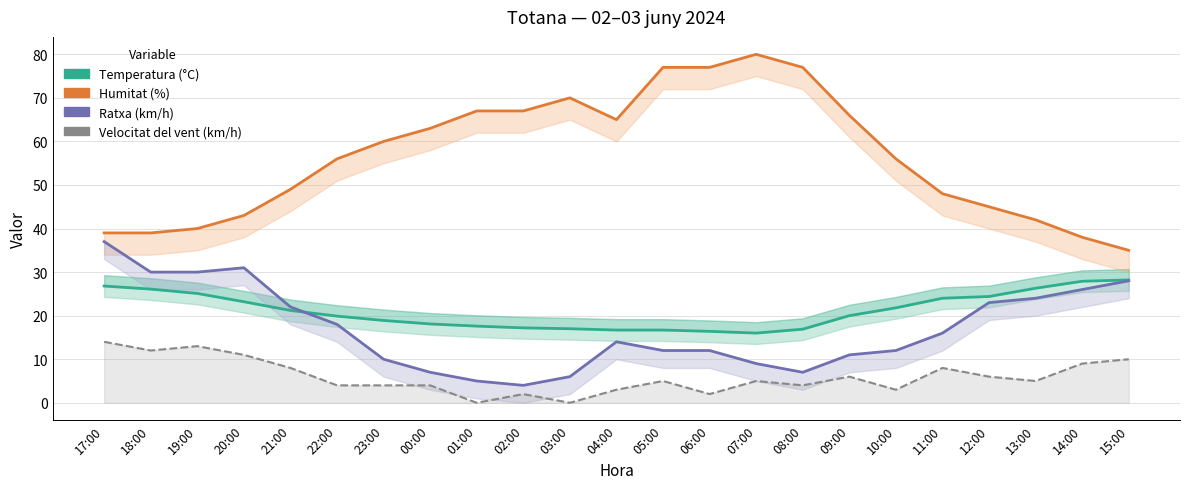

What is the difference between the maximum and second lowest values in the Ratxa (km/h) series?

32.0